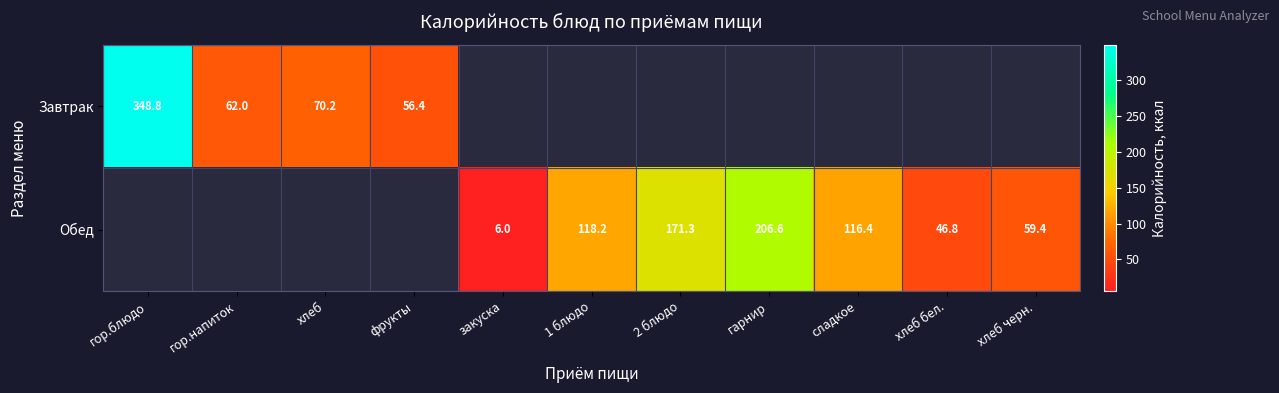

Is it true that Обед equals 206.6 at гарнир?

True